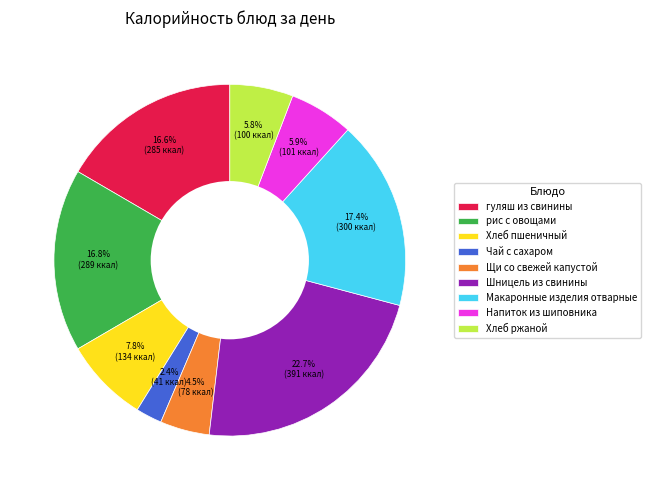

Is there any slice that represents more than half of the pie?

No